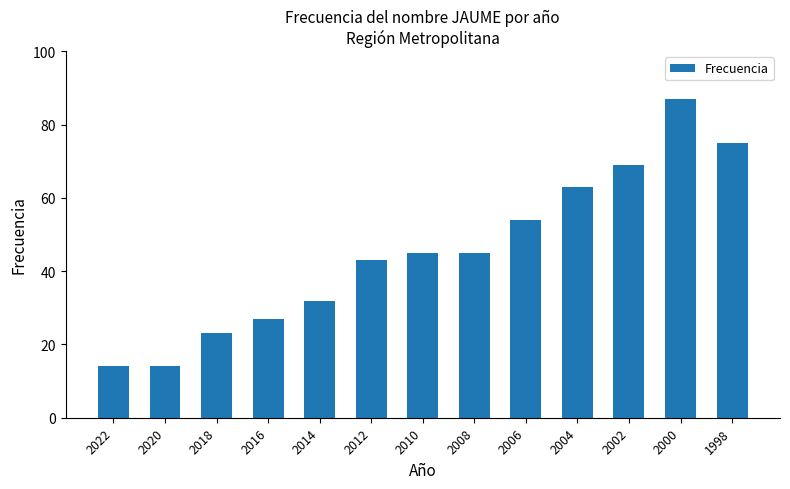

What is the ratio of the value at 2002 to the value at 2018?

3.0